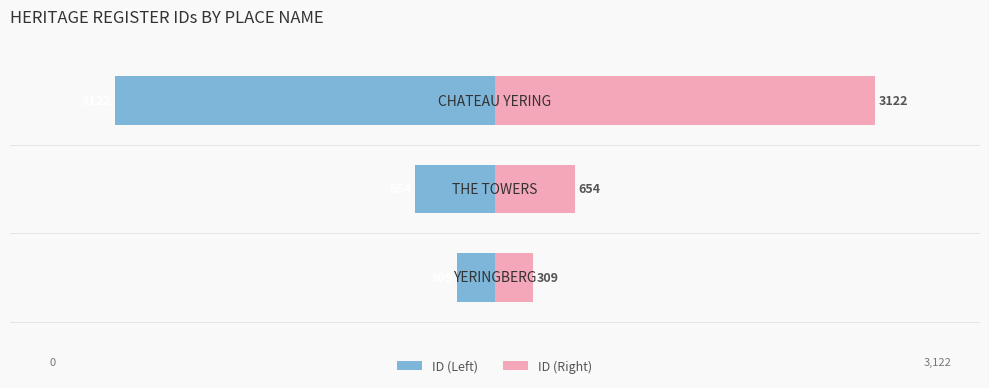

Count the number of categories in the chart.

3